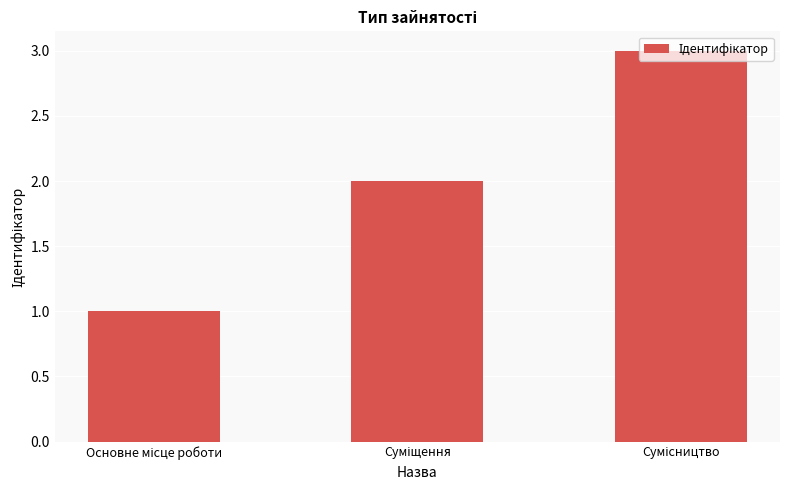

Does the chart contain stacked bars?

No